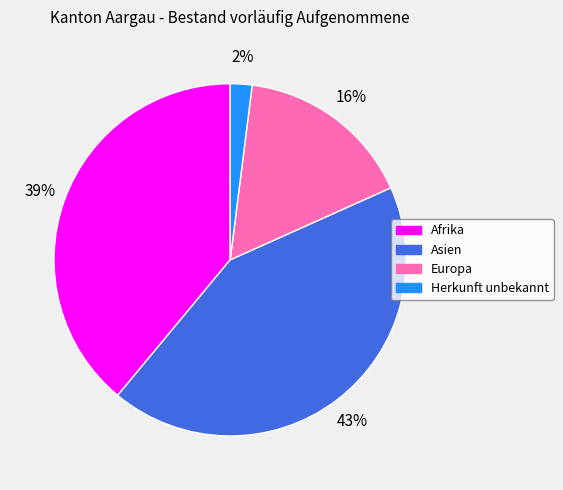

Which has a higher value, Afrika or Herkunft unbekannt?

Afrika